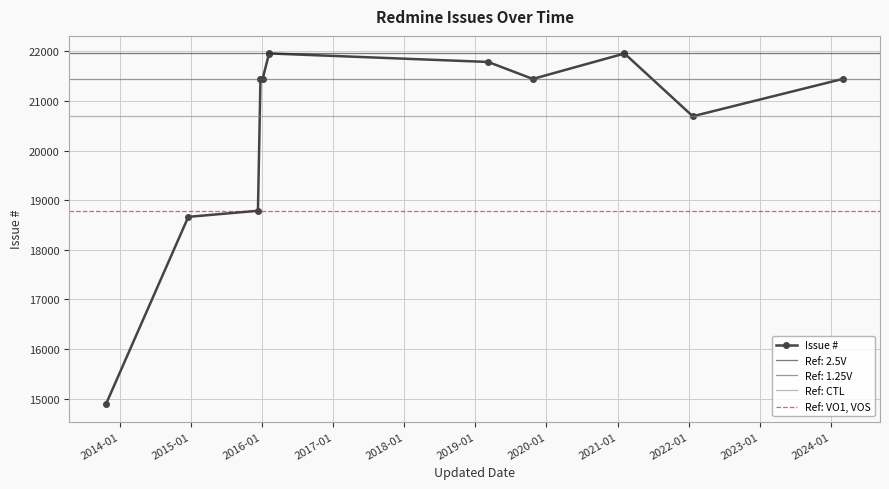

Is this an area chart (filled region under the line)?

No